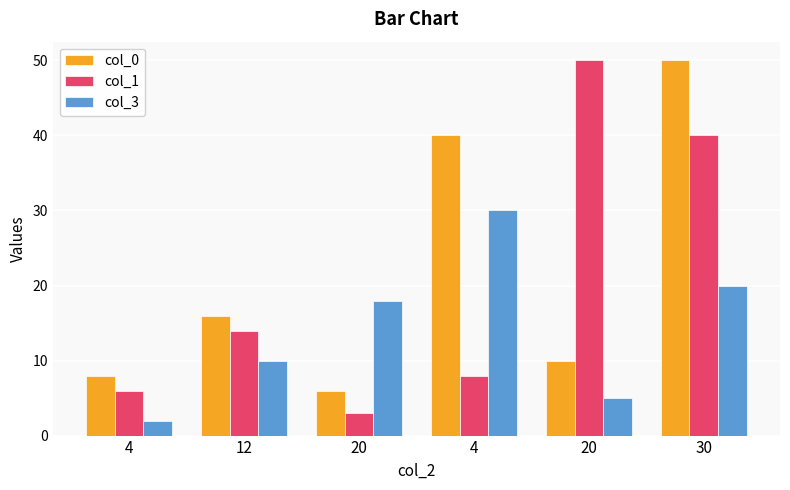

What is the value of the col_3 bar at the 3rd from the left?

18